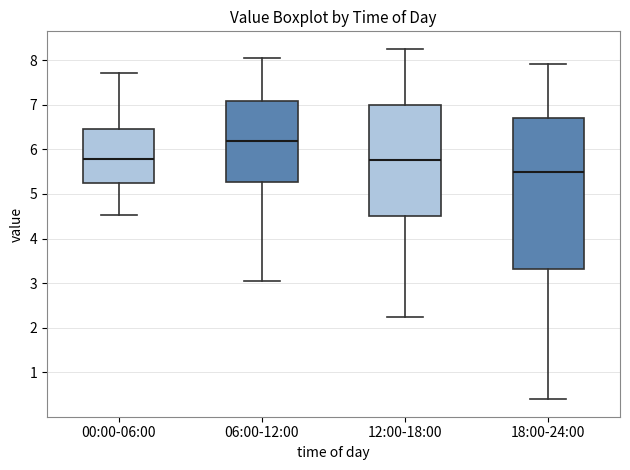

Reading left to right, read every box against the y-axis: the position of its median line, the range the box covers, and the ends of its whiskers. The values are not printed on the chart, so give them approximately, as read against the axis.

00:00-06:00: median 5.8, box 5.2 to 6.5, whiskers 4.5 to 7.7
06:00-12:00: median 6.2, box 5.3 to 7.1, whiskers 3.1 to 8.1
12:00-18:00: median 5.8, box 4.5 to 7.0, whiskers 2.3 to 8.3
18:00-24:00: median 5.5, box 3.3 to 6.7, whiskers 0.4 to 7.9